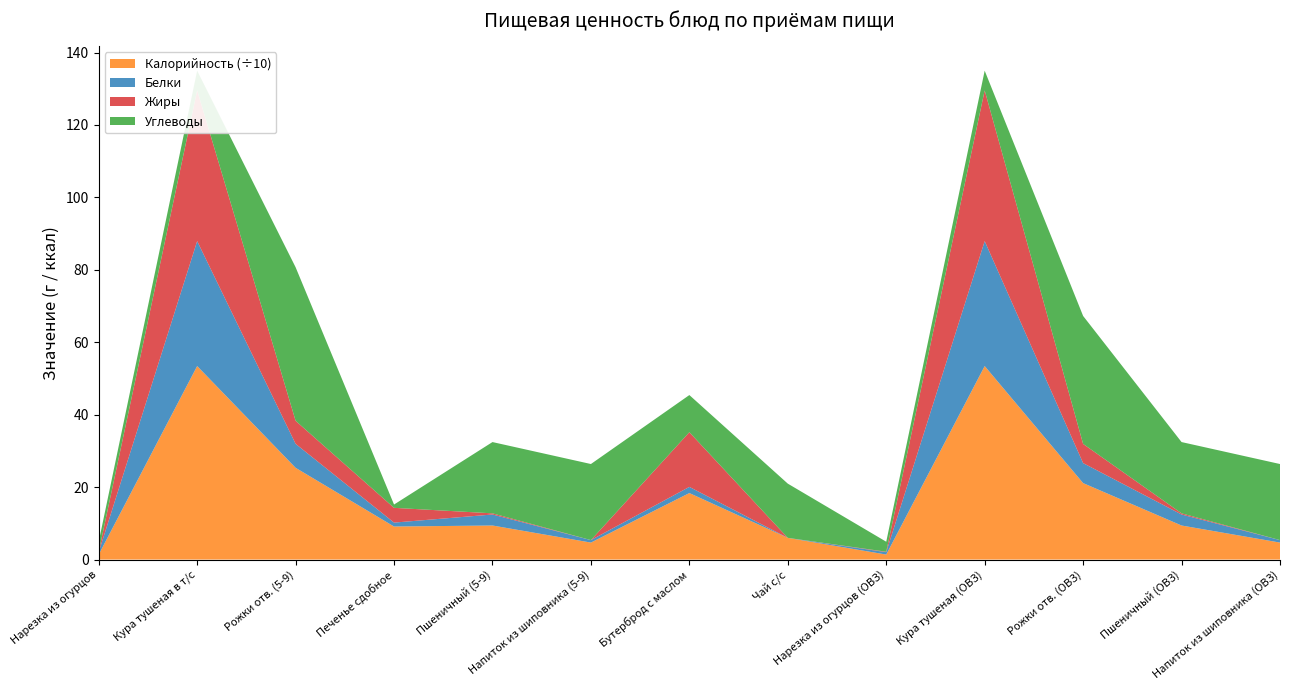

Reading right to left, transcribe all the data shown in this chart.

Калорийность: Напиток из шиповника (ОВЗ)=46.9	Пшеничный (ОВЗ)=94.0	Рожки отв. (ОВЗ)=211.1	Кура тушеная (ОВЗ)=534.3	Нарезка из огурцов (ОВЗ)=13.8	Чай с/с=59.9	Бутерброд с маслом=183.6	Напиток из шиповника (5-9)=46.9	Пшеничный (5-9)=94.0	Печенье сдобное=91.2	Рожки отв. (5-9)=253.3	Кура тушеная в т/с=534.3	Нарезка из огурцов=13.8
Белки: Напиток из шиповника (ОВЗ)=0.7	Пшеничный (ОВЗ)=3.0	Рожки отв. (ОВЗ)=5.5	Кура тушеная (ОВЗ)=34.5	Нарезка из огурцов (ОВЗ)=0.7	Чай с/с=0.0	Бутерброд с маслом=1.7	Напиток из шиповника (5-9)=0.7	Пшеничный (5-9)=3.0	Печенье сдобное=1.1	Рожки отв. (5-9)=6.6	Кура тушеная в т/с=34.5	Нарезка из огурцов=0.7
Жиры: Напиток из шиповника (ОВЗ)=0.0	Пшеничный (ОВЗ)=0.3	Рожки отв. (ОВЗ)=5.3	Кура тушеная (ОВЗ)=41.6	Нарезка из огурцов (ОВЗ)=0.1	Чай с/с=0.0	Бутерброд с маслом=15.1	Напиток из шиповника (5-9)=0.0	Пшеничный (5-9)=0.3	Печенье сдобное=4.1	Рожки отв. (5-9)=6.4	Кура тушеная в т/с=41.6	Нарезка из огурцов=0.1
Углеводы: Напиток из шиповника (ОВЗ)=21.0	Пшеничный (ОВЗ)=19.7	Рожки отв. (ОВЗ)=35.3	Кура тушеная (ОВЗ)=5.4	Нарезка из огурцов (ОВЗ)=2.8	Чай с/с=15.0	Бутерброд с маслом=10.3	Напиток из шиповника (5-9)=21.0	Пшеничный (5-9)=19.7	Печенье сдобное=0.9	Рожки отв. (5-9)=42.4	Кура тушеная в т/с=5.4	Нарезка из огурцов=2.8